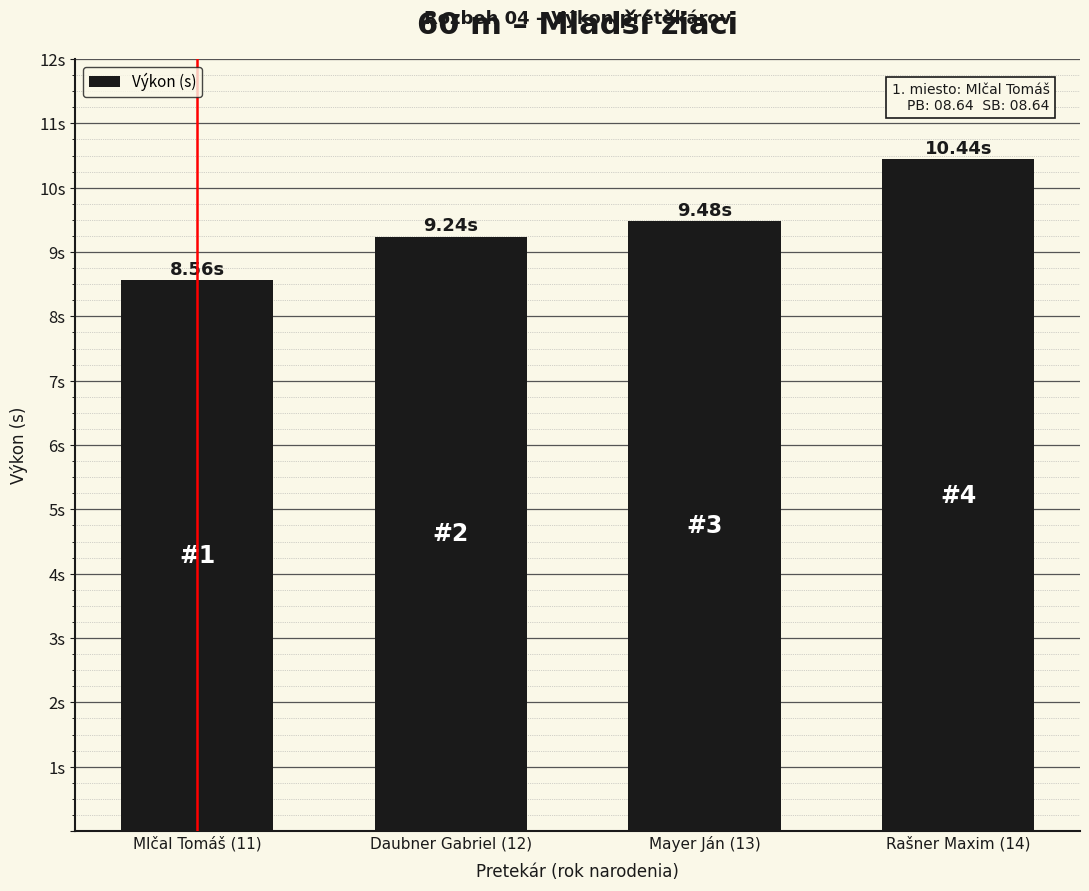

Are the bars horizontal?

No